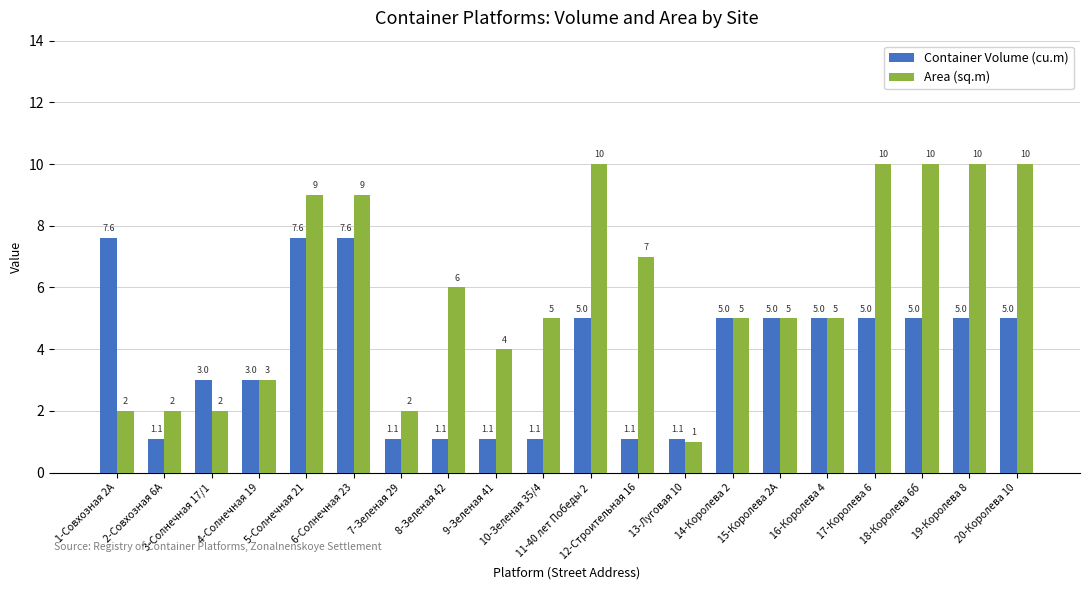

Rank the series by their maximum value, from lowest to highest.

Container Volume (cu.m), Area (sq.m)